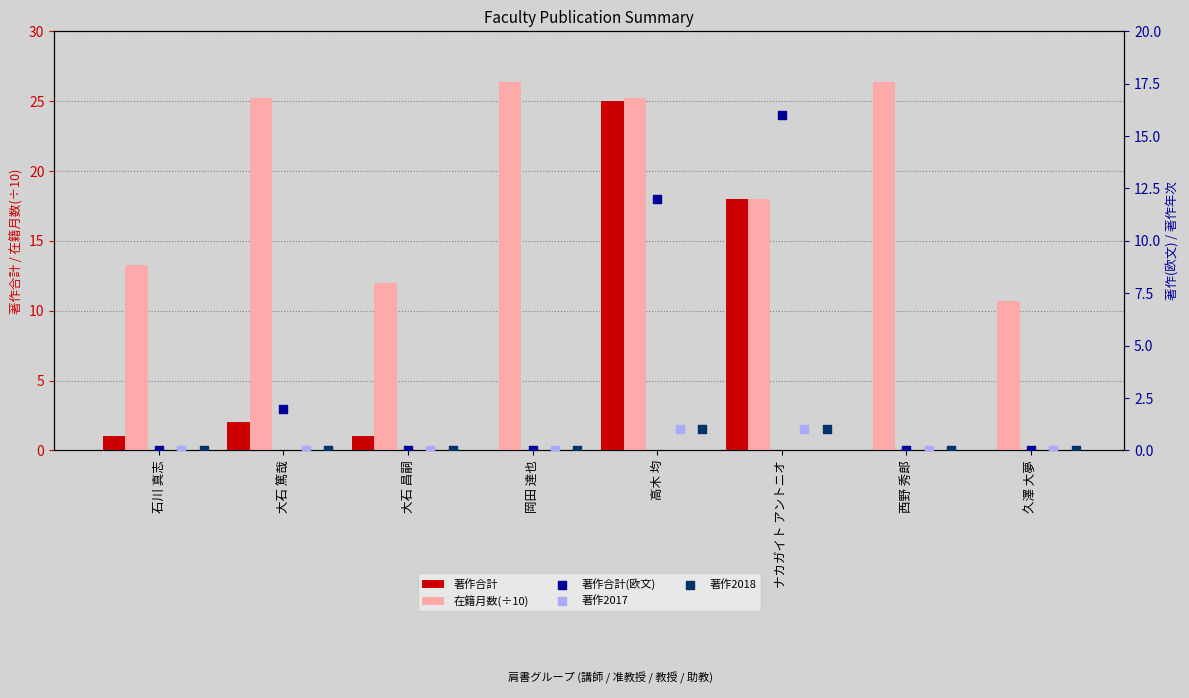

Which series has the largest total across all categories?

在籍月数(÷10)